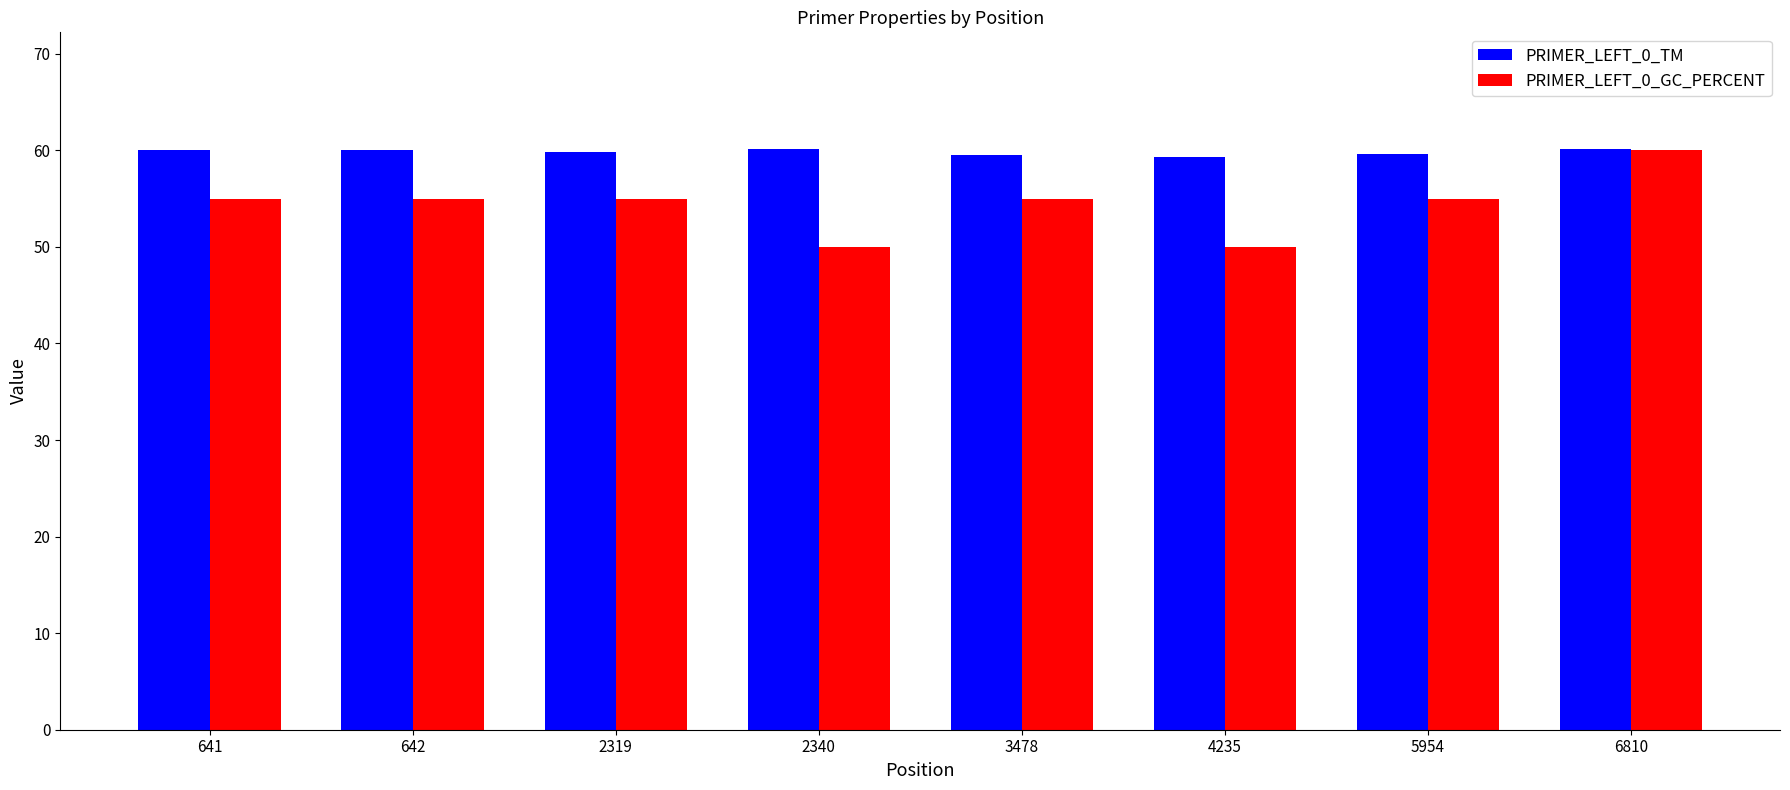

At which category is the sum across all series the highest?

6810